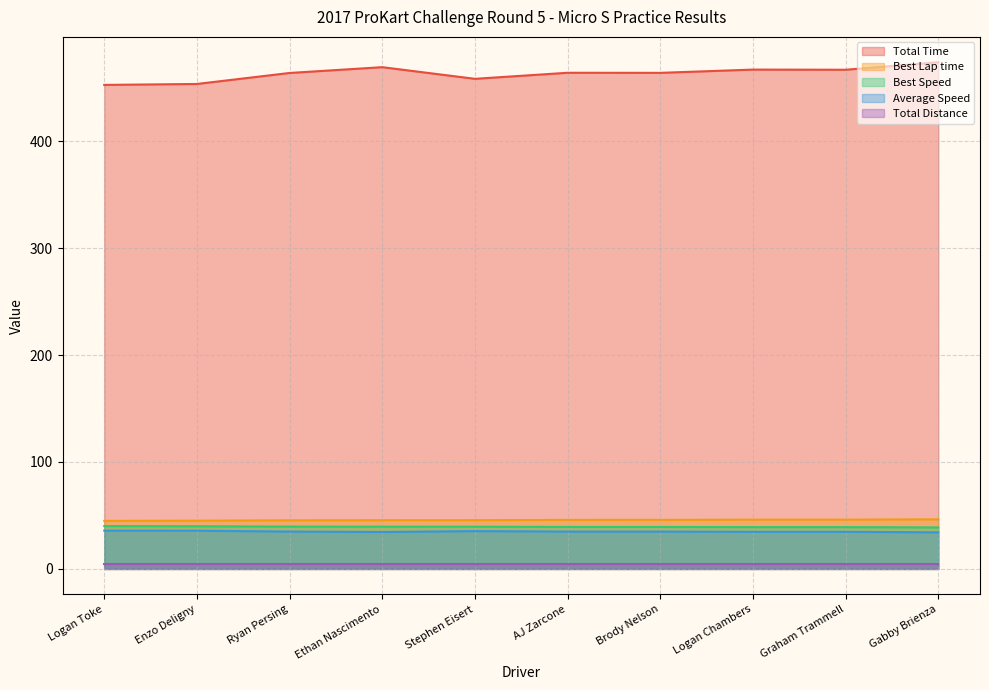

Which series has the largest total across all categories?

Total Time